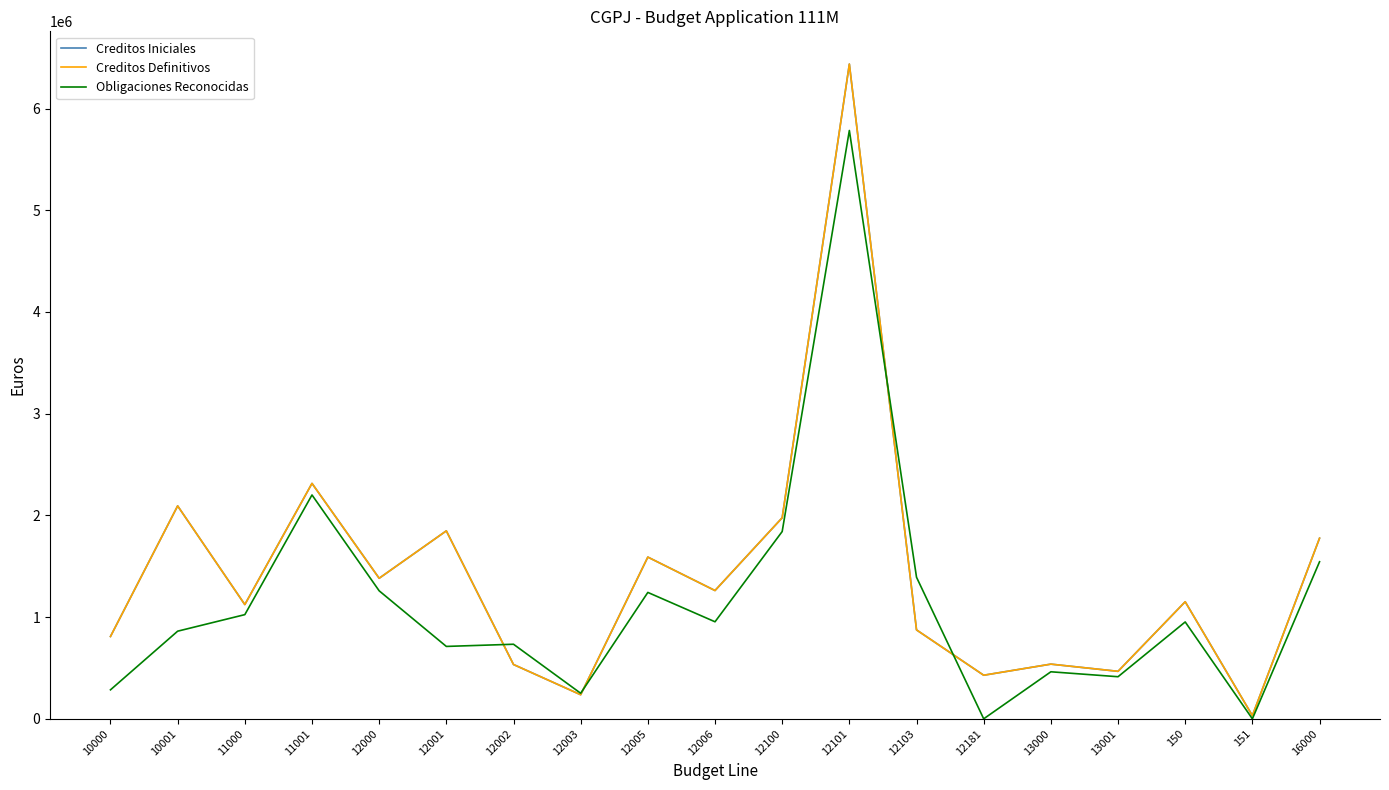

At which category does Obligaciones Reconocidas reach its first local valley?

12001